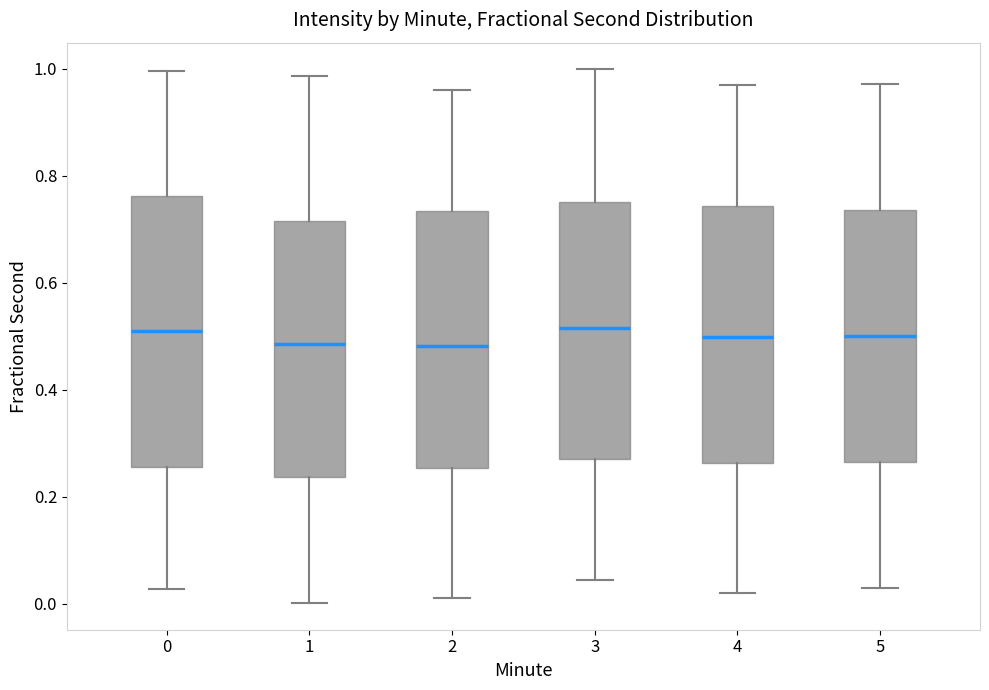

Comparing the boxes themselves (not the whiskers), which one is the tallest?

0